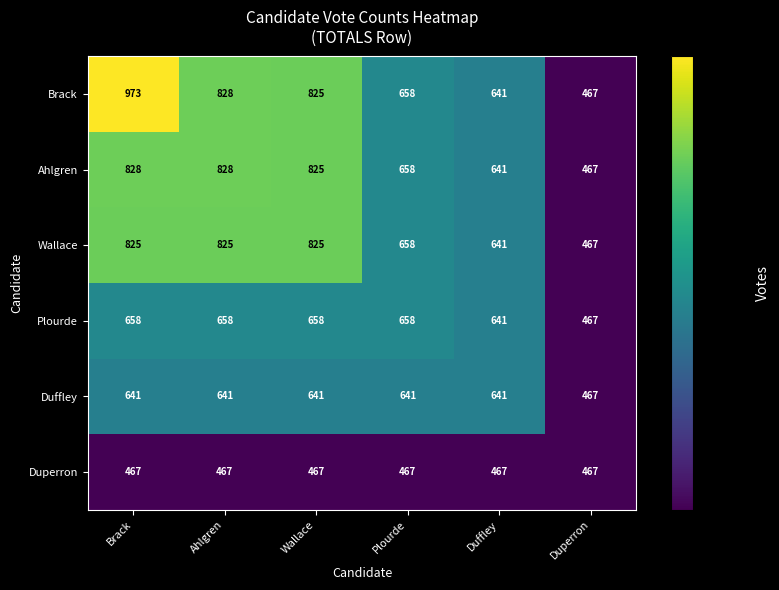

At which label does Brack first exceed 825?

Brack